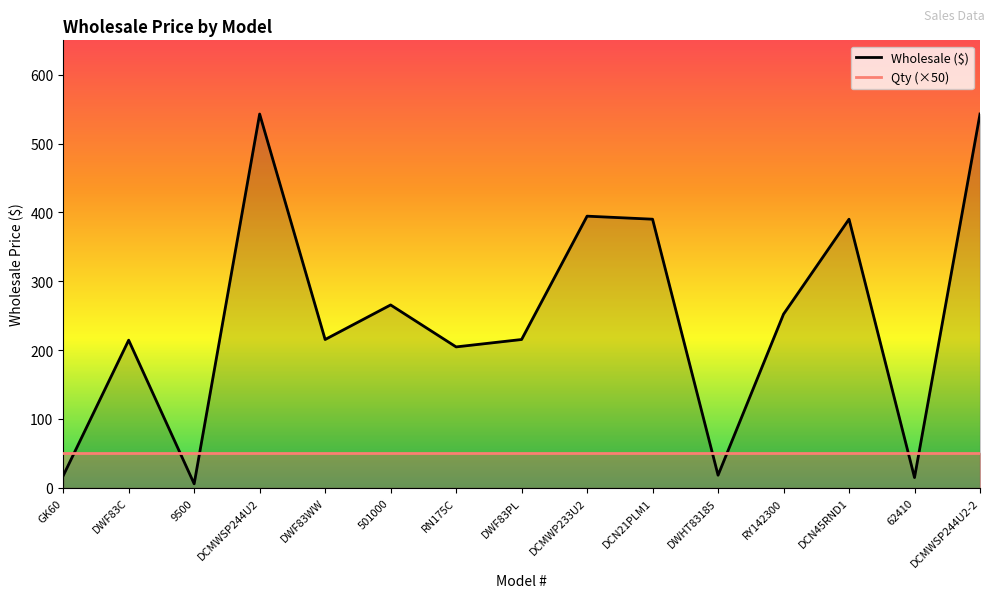

What is the label of the 15th point from the right?

GK60